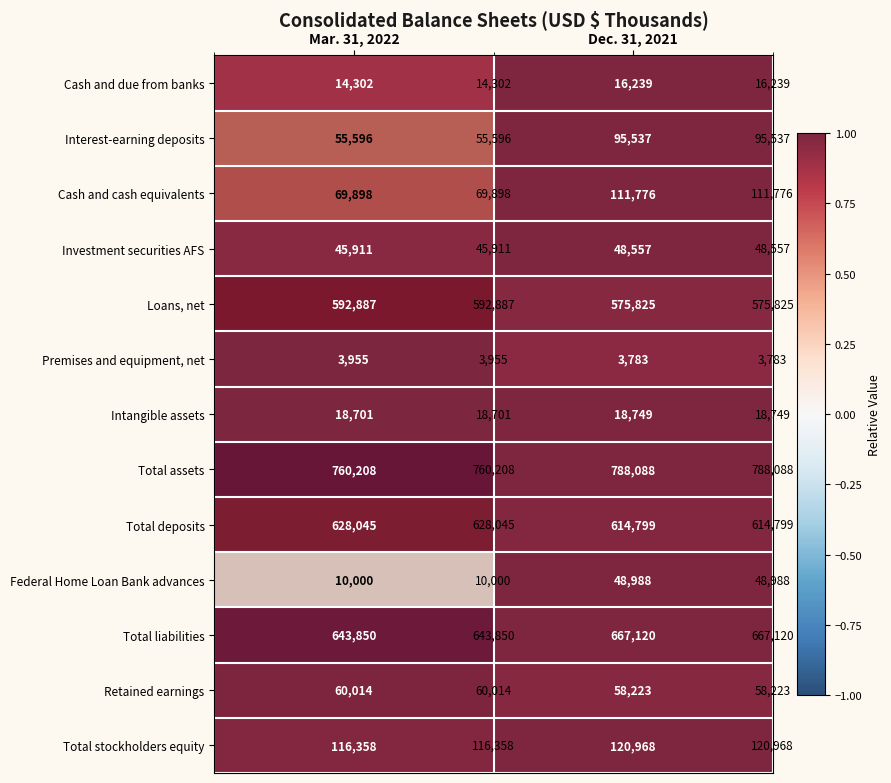

Rank the categories by Interest-earning deposits value from highest to lowest.

Dec. 31, 2021, Mar. 31, 2022